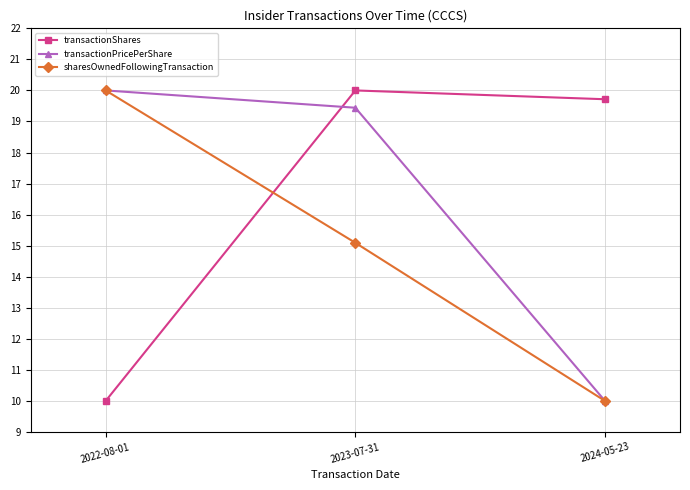

What is the approximate value of transactionPricePerShare at 2023-07-31?

19.4